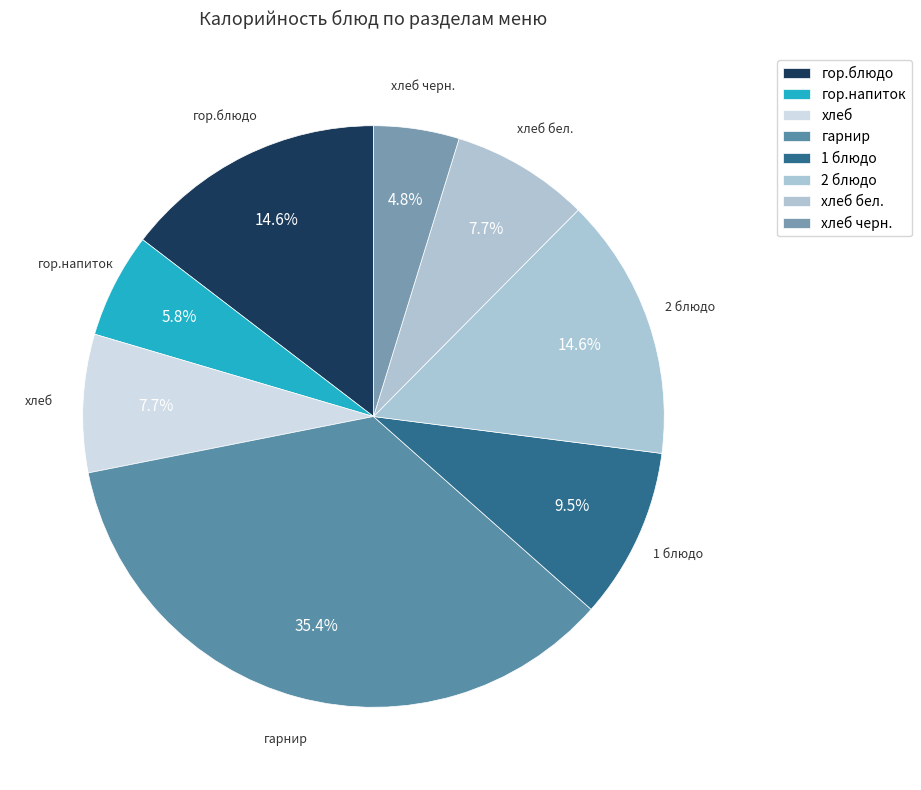

Is гарнир the majority of the pie?

No